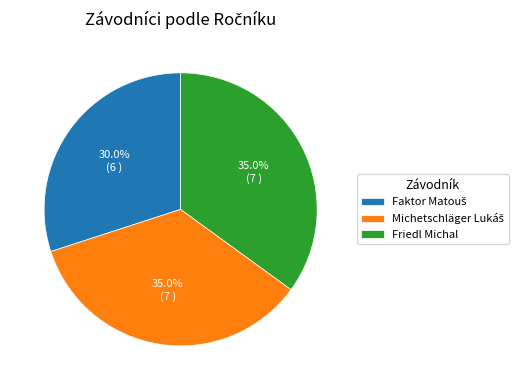

Does any single category account for the majority?

No